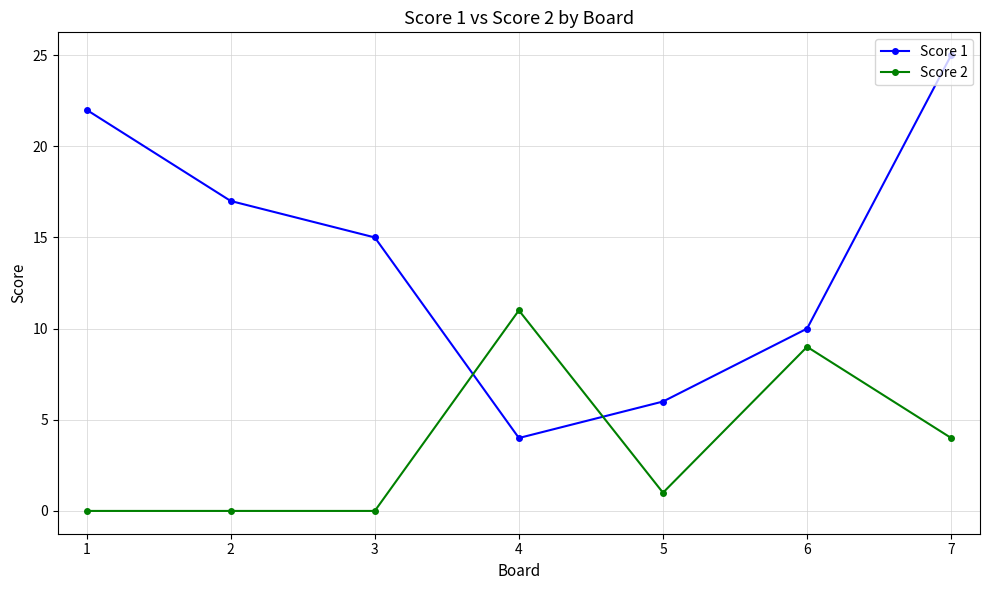

What is the maximum value shown in the chart?

25